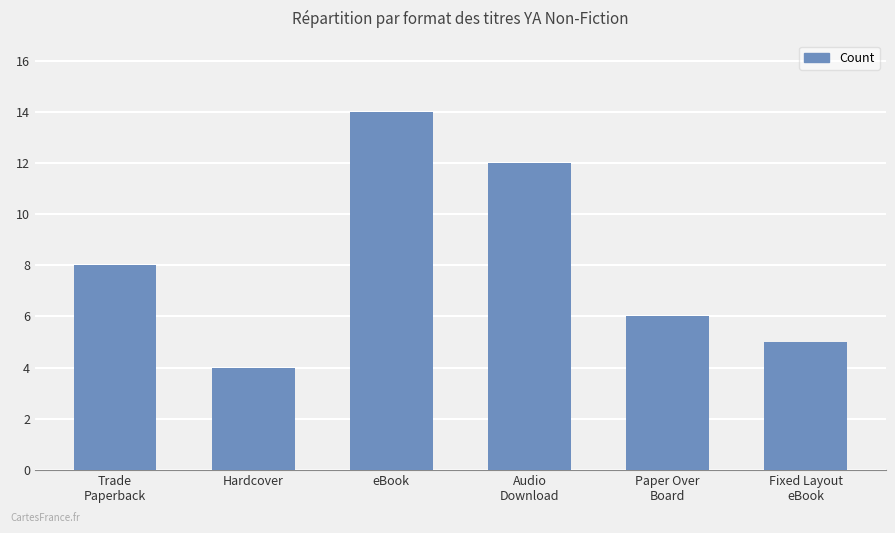

List the labels in order of value, largest first.

eBook, Audio
Download, Trade
Paperback, Paper Over
Board, Fixed Layout
eBook, Hardcover